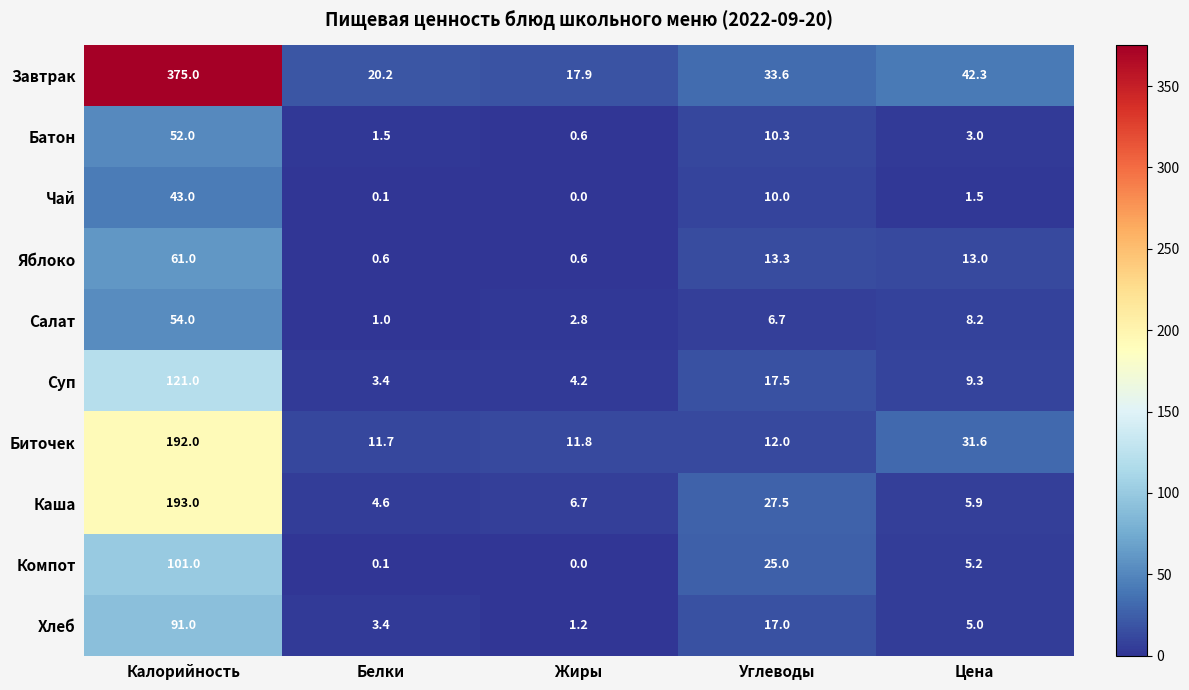

At how many categories does at least one series exceed 123?

1